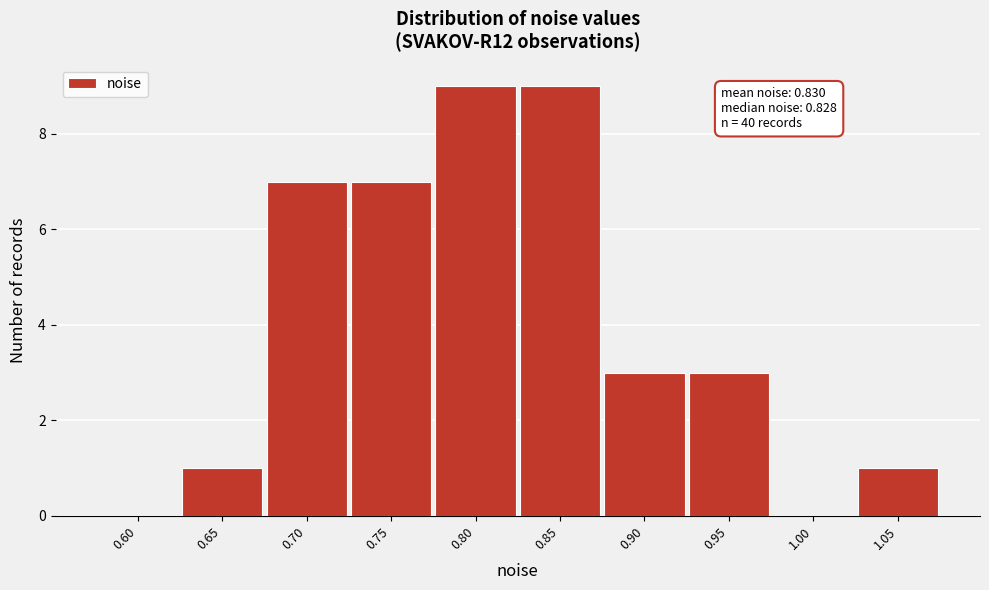

Reading left to right, transcribe all the data shown in this chart.

0.60=0	0.65=1	0.70=7	0.75=7	0.80=9	0.85=9	0.90=3	0.95=3	1.00=0	1.05=1